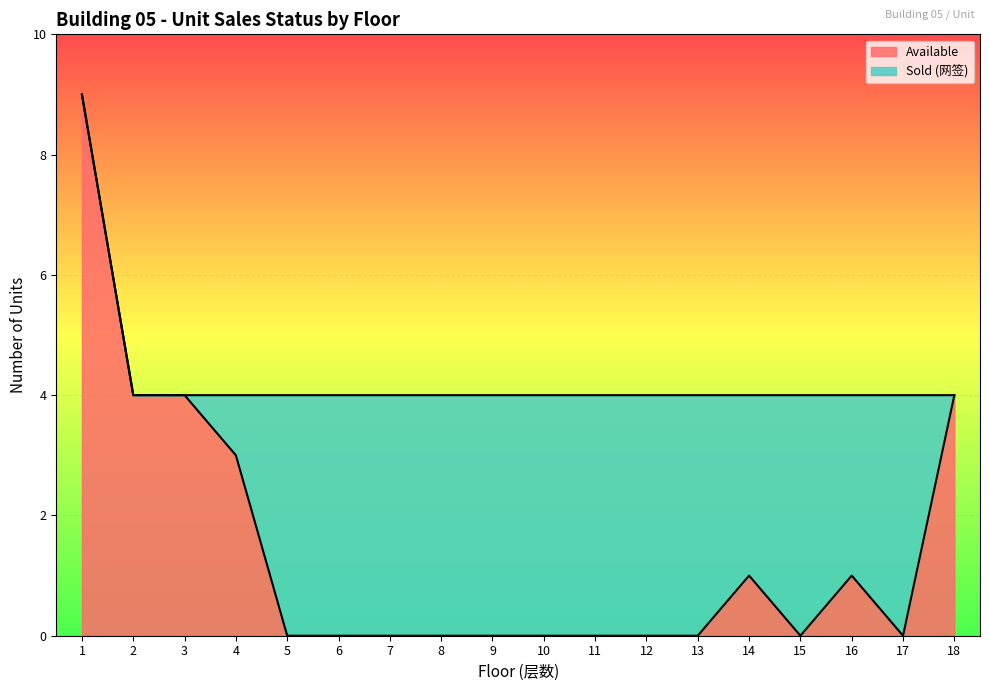

Between 15 and 10, which is larger?

15